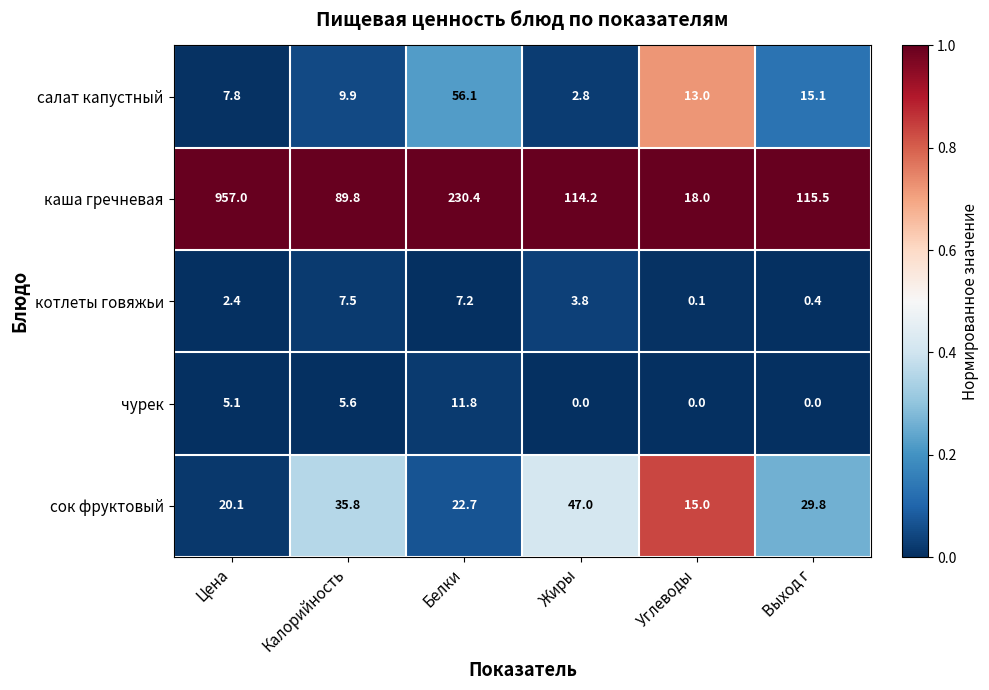

What is the total value across all series at Углеводы?

46.1